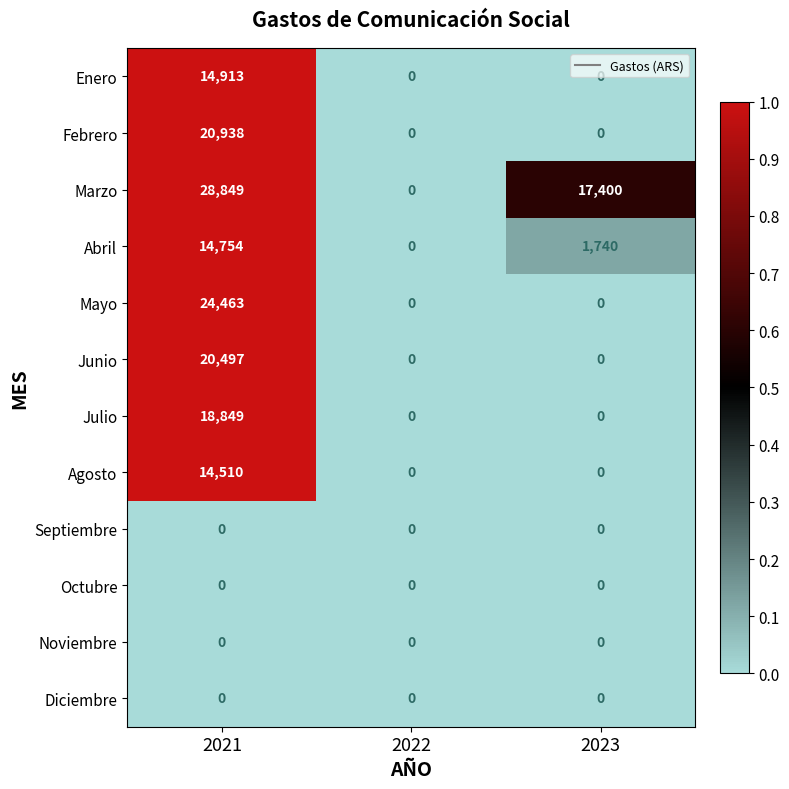

At which category is the sum across all series the highest?

2021